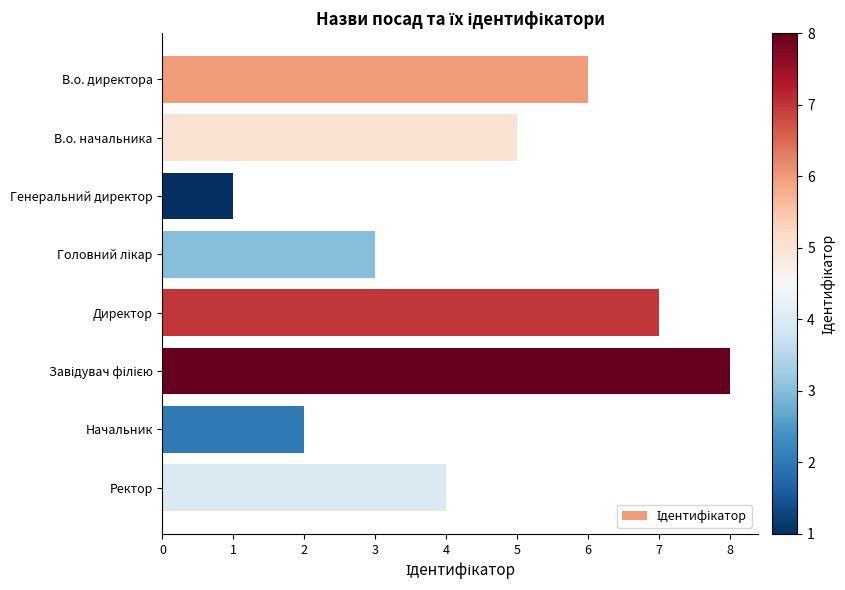

Reading top to bottom, extract all data points from this chart.

6	5	1	3	7	8	2	4